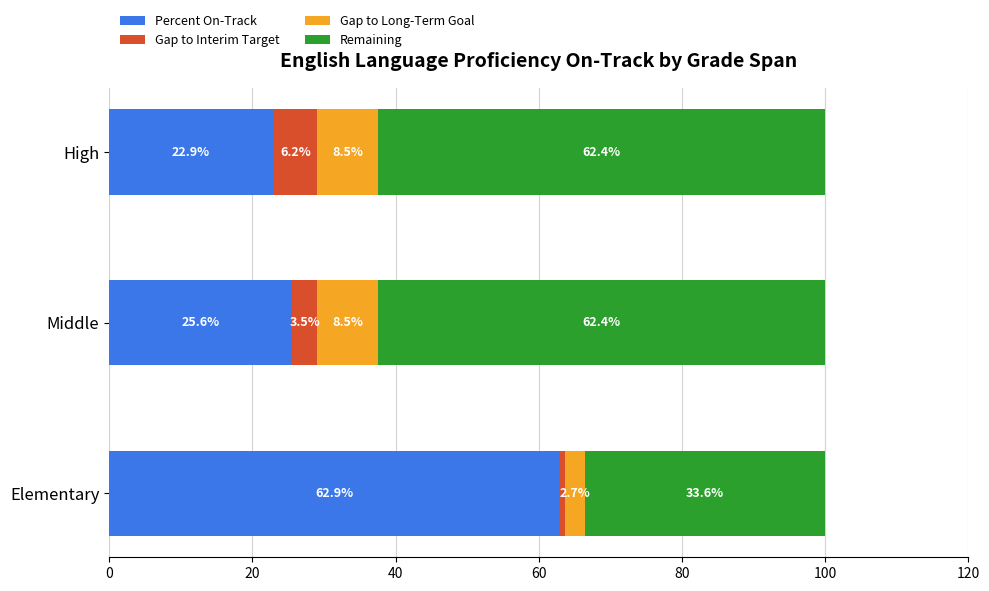

What is the sum of all Percent On-Track values?

111.4